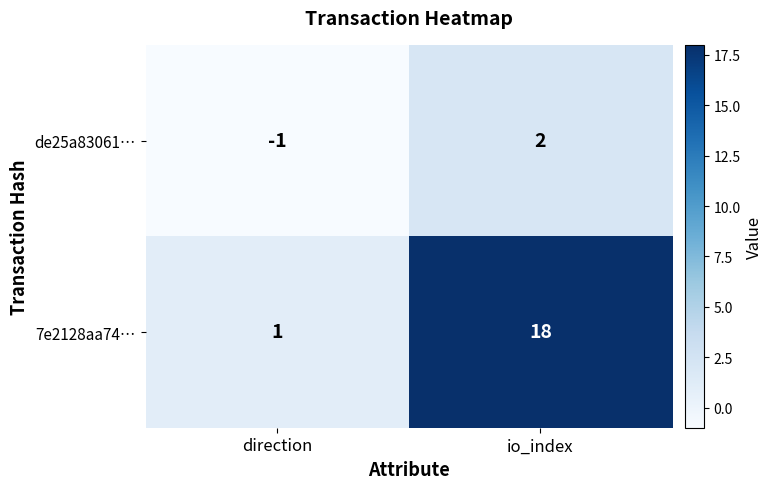

What is the maximum value shown in the chart?

18